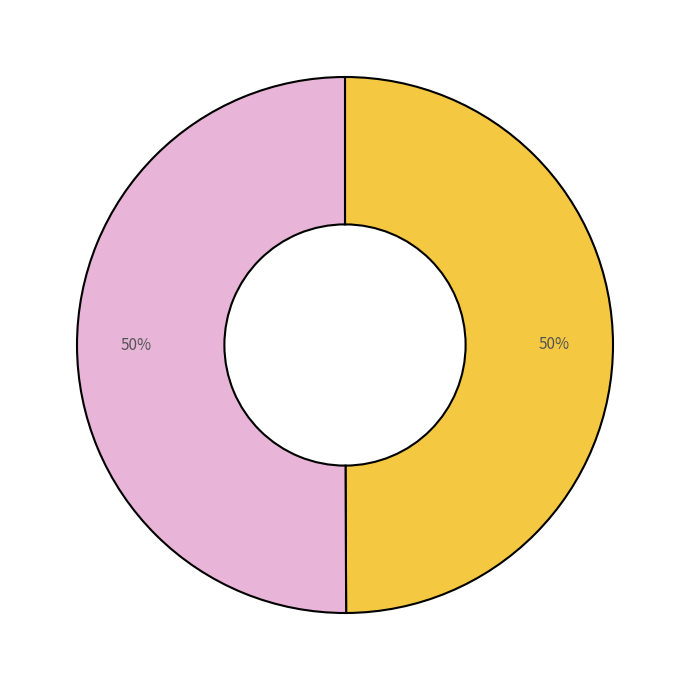

To the nearest percent, what is the average slice percentage?

50%